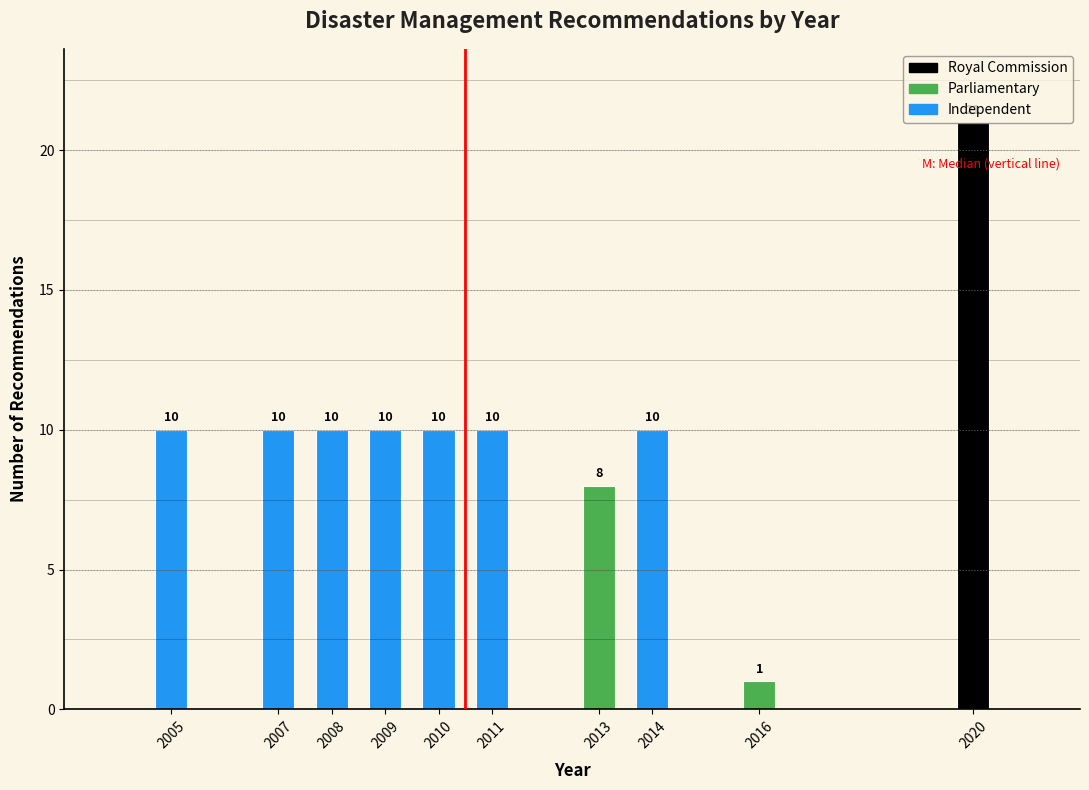

Which label corresponds to the largest value in the chart?

2020